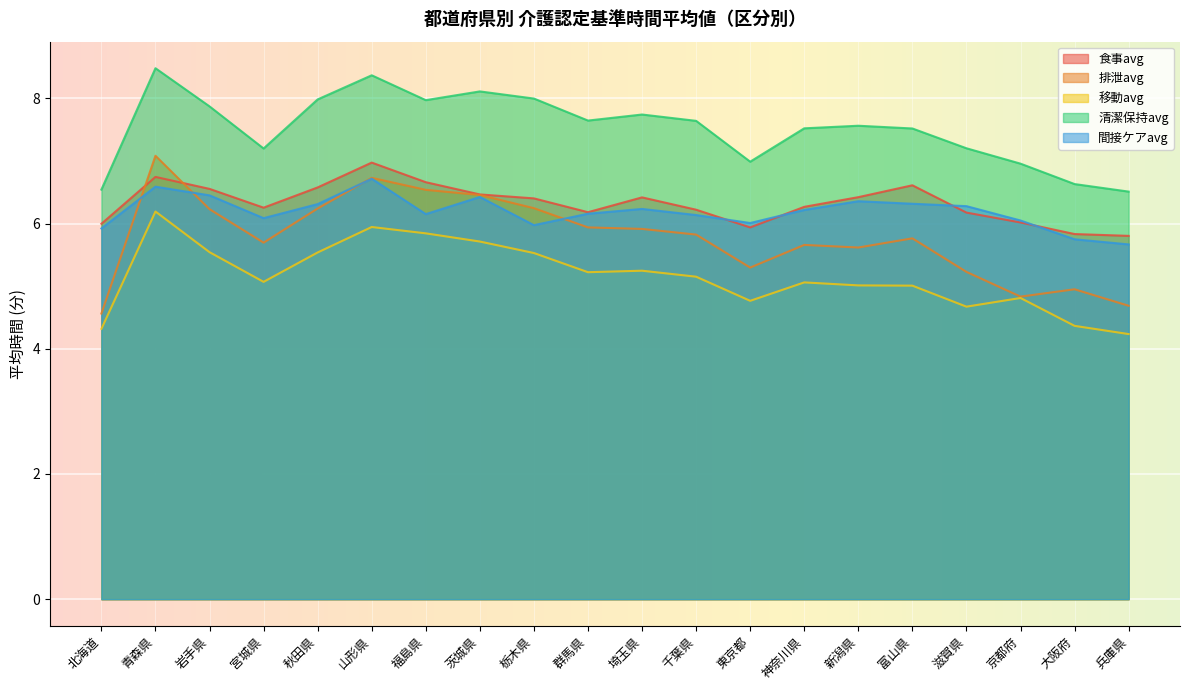

Between 秋田県 and 富山県, which is larger?

富山県